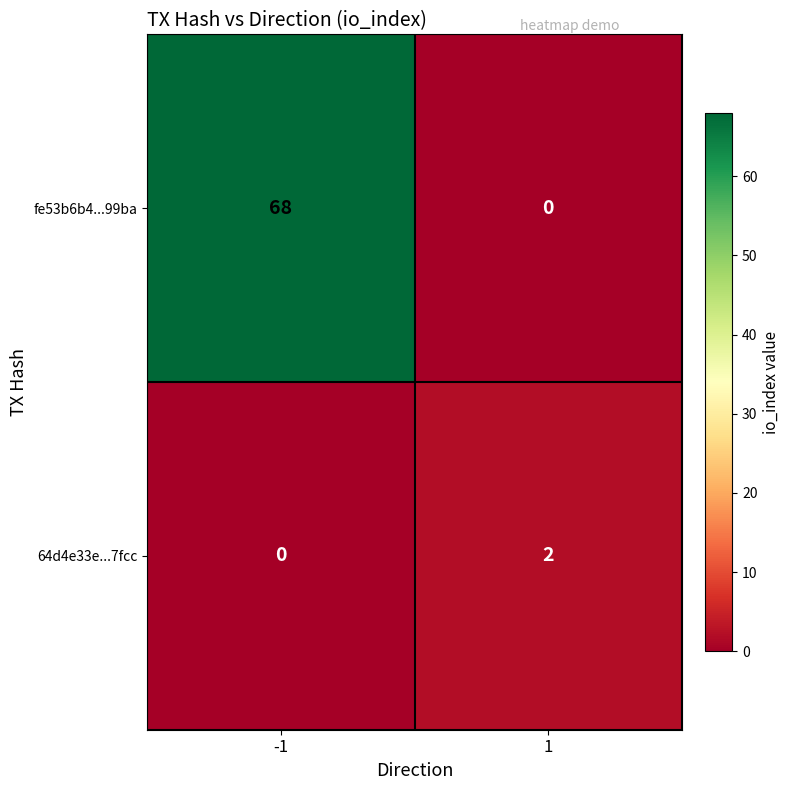

Rank the series by their maximum value, from highest to lowest.

fe53b6b4...99ba, 64d4e33e...7fcc